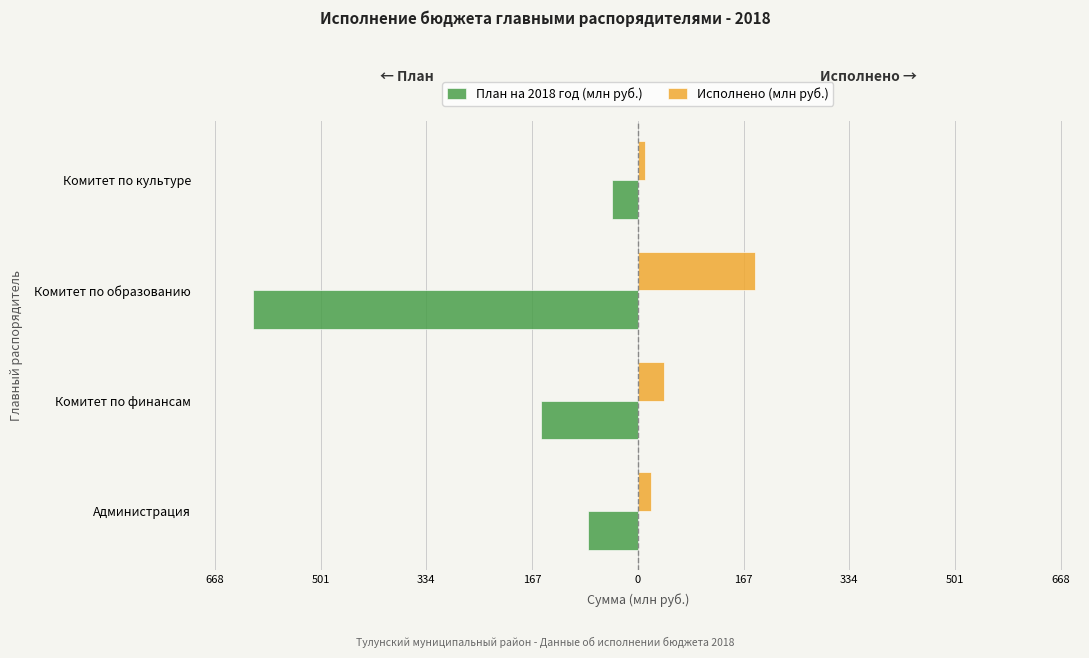

Which series has the largest range (max minus min)?

План на 2018 год (млн руб.)